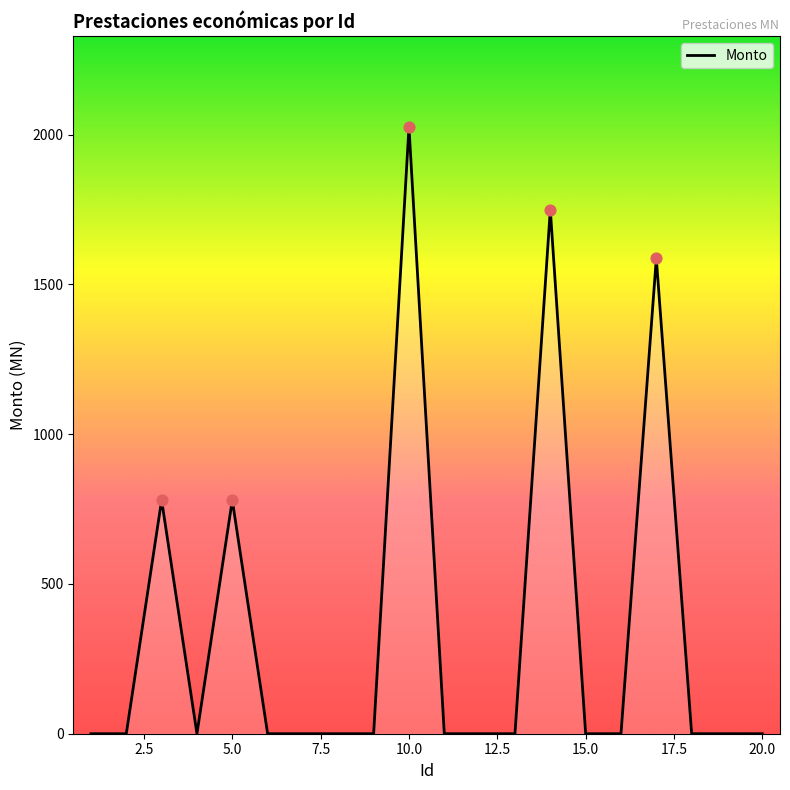

What is the greatest value displayed?

2025.8